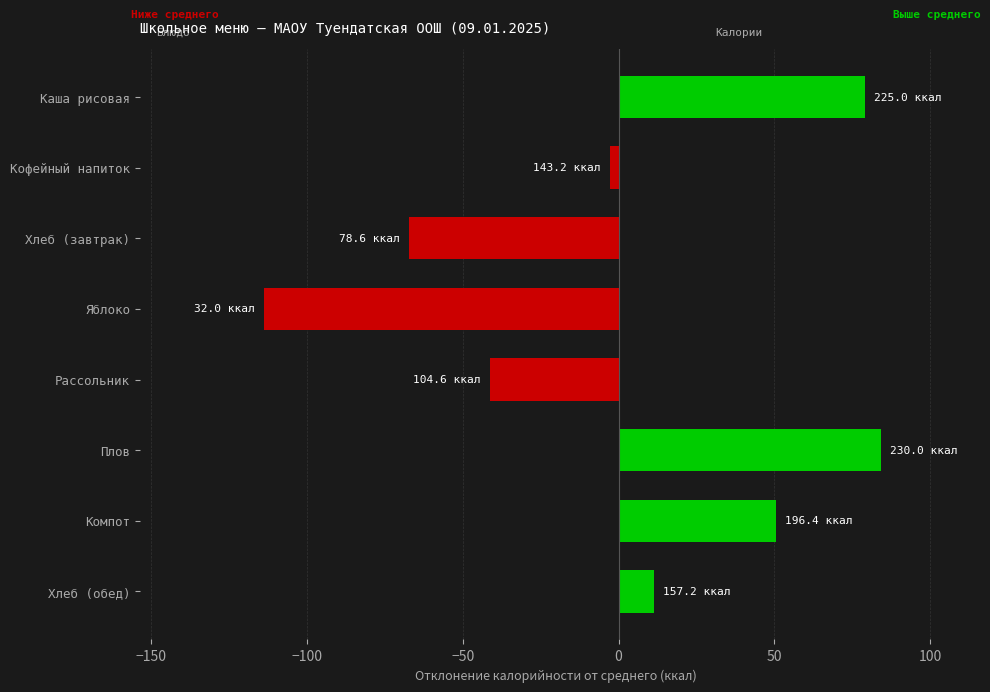

What value does the data have at Яблоко?

-113.9